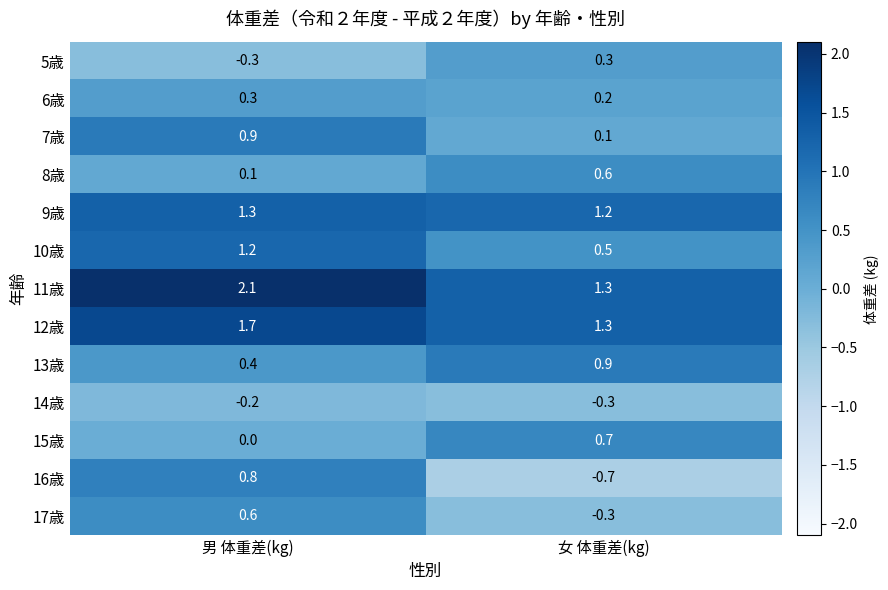

Reading right to left, list all the values displayed in this chart.

5歳: 0.3	-0.3
6歳: 0.2	0.3
7歳: 0.1	0.9
8歳: 0.6	0.1
9歳: 1.2	1.3
10歳: 0.5	1.2
11歳: 1.3	2.1
12歳: 1.3	1.7
13歳: 0.9	0.4
14歳: -0.3	-0.2
15歳: 0.7	0.0
16歳: -0.7	0.8
17歳: -0.3	0.6